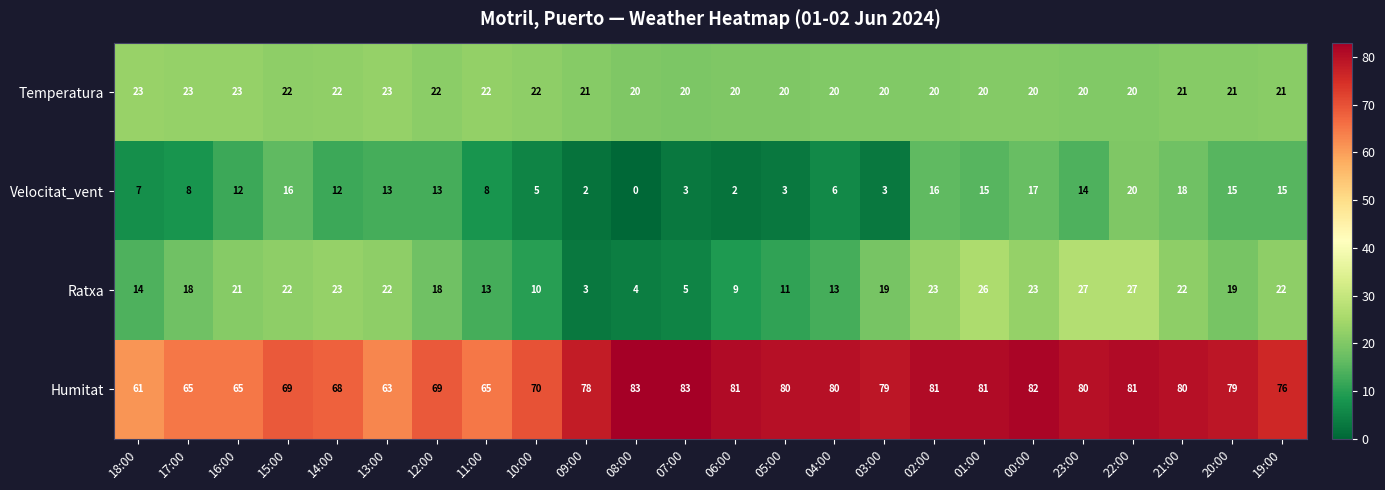

What is the approximate value of Humitat at 13:00?

63